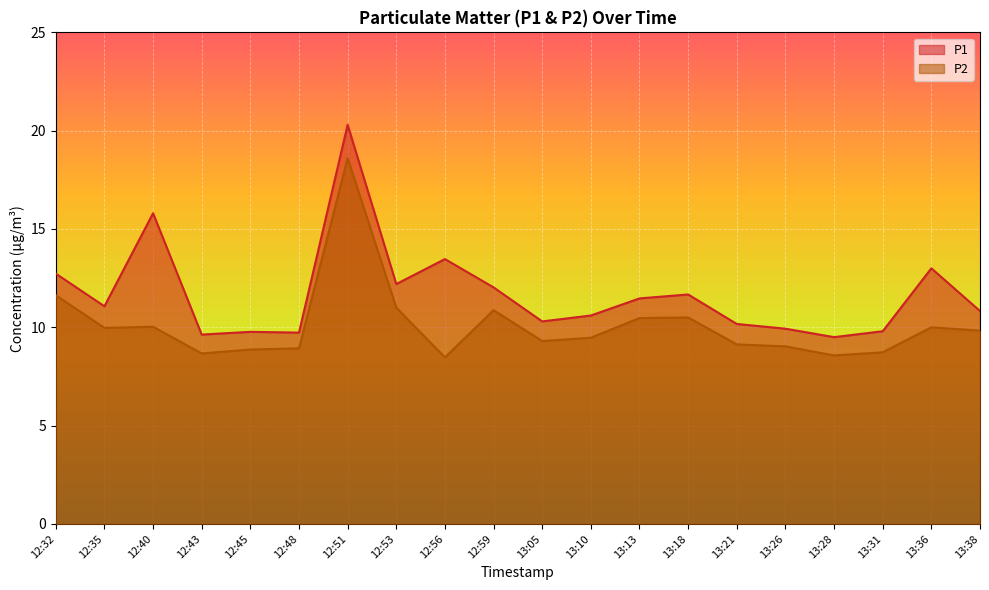

What are all the series names shown in the legend?

P1, P2